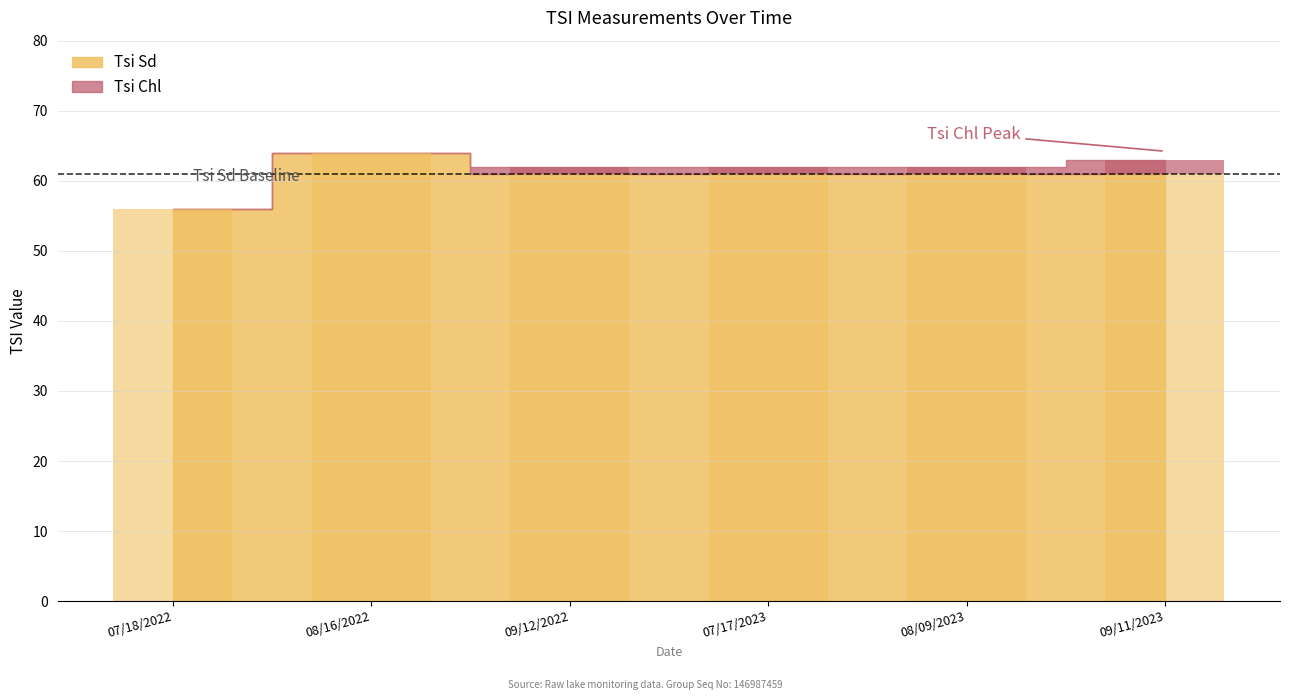

Which label corresponds to the largest value in the chart?

08/16/2022